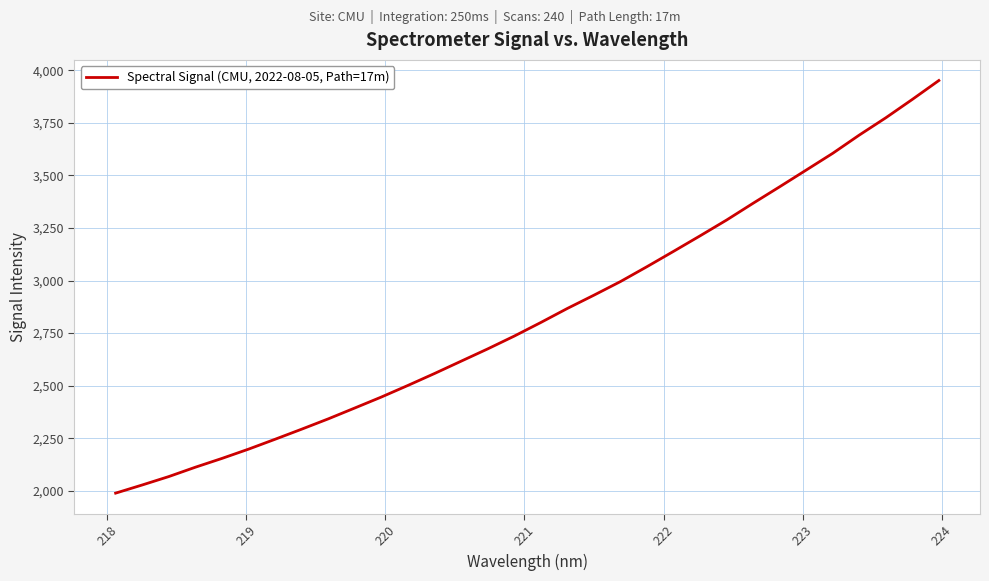

How many values exceed 2800?

16